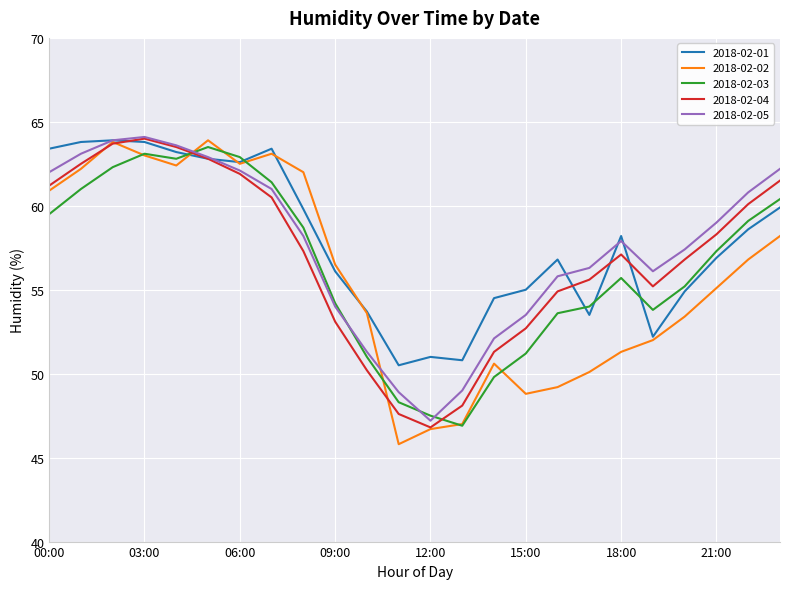

What is the average value of the 2018-02-03 series?

56.4